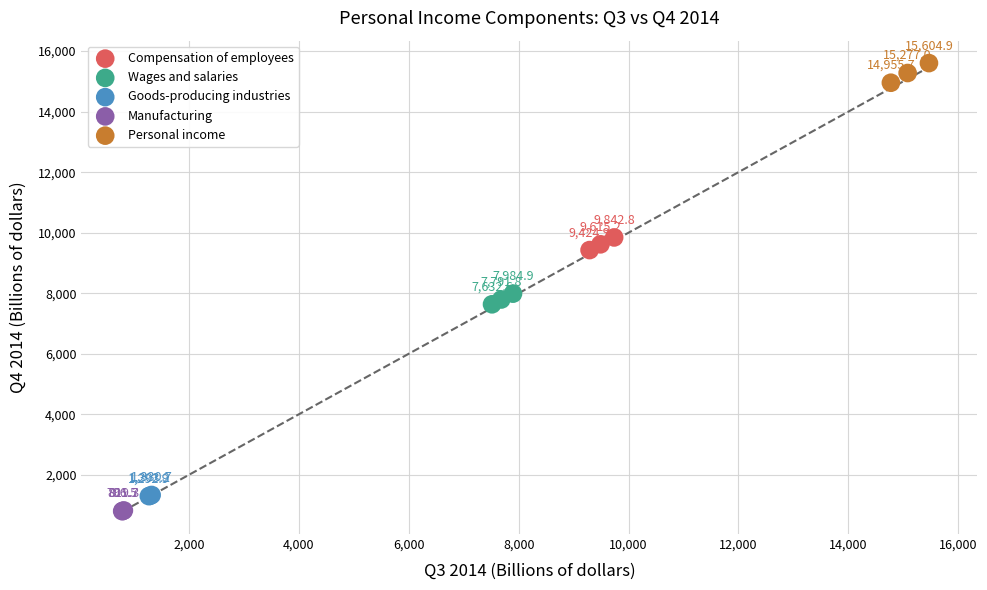

Which series reaches the minimum Y coordinate?

Manufacturing